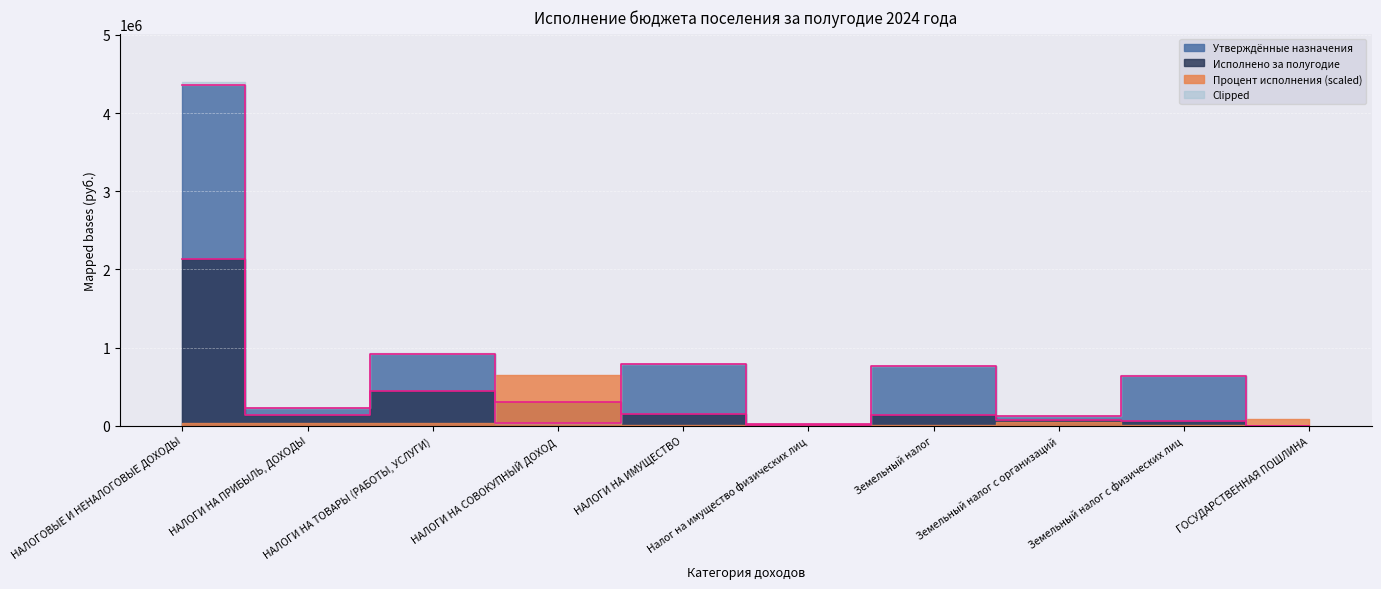

What is the label of the 2nd point from the left?

НАЛОГИ НА ПРИБЫЛЬ, ДОХОДЫ